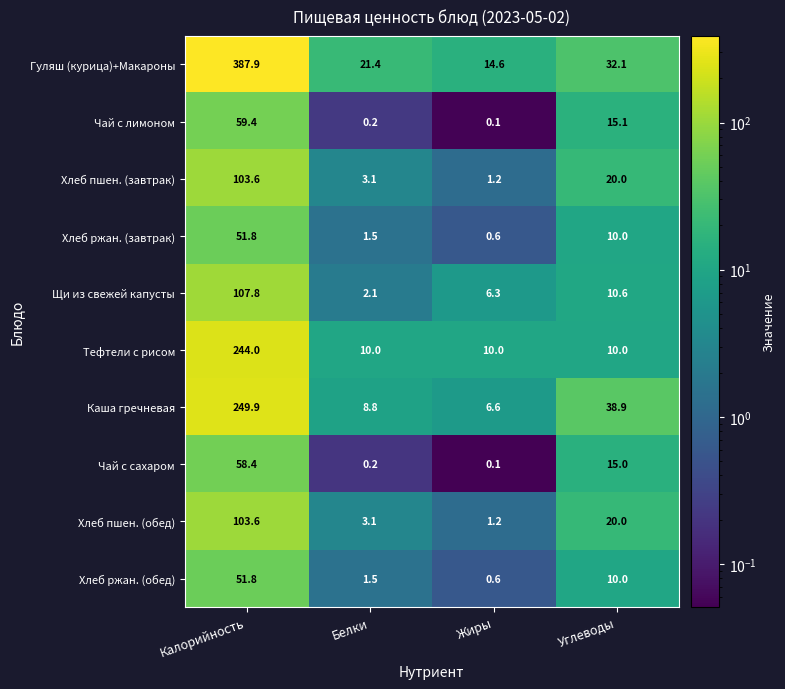

What is the approximate value of Хлеб пшен. (обед) at Калорийность?

103.6